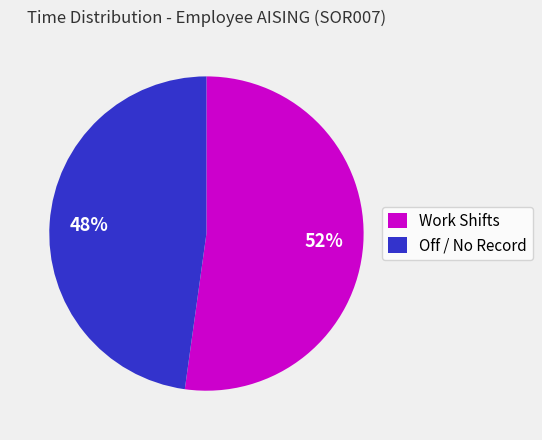

Rank the categories by value from lowest to highest.

Off / No Record, Work Shifts